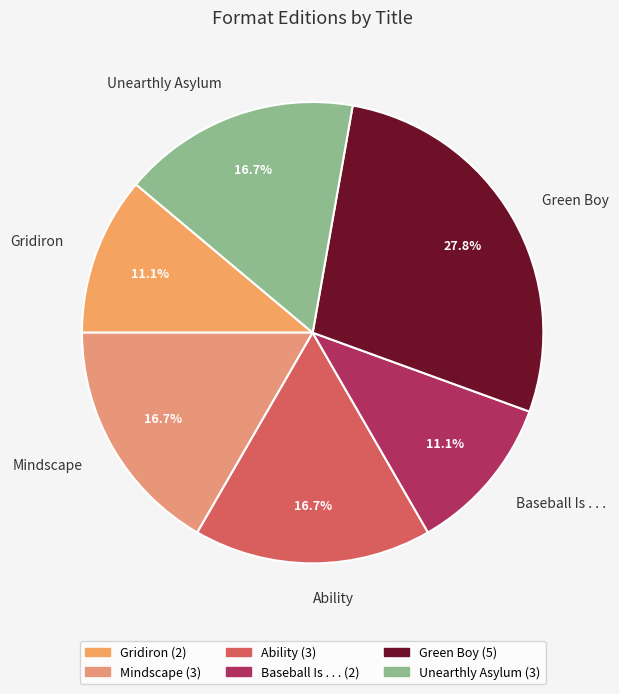

Count the number of slices in the pie.

6